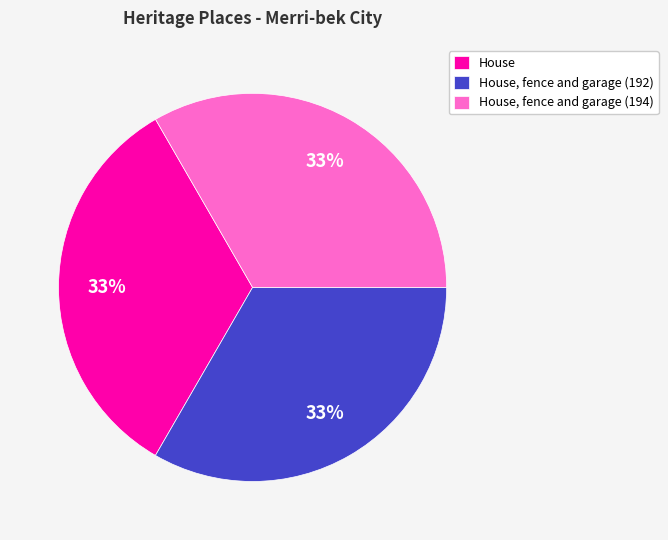

The House, fence and garage (192) slice represents 33% of the pie. True or false?

True